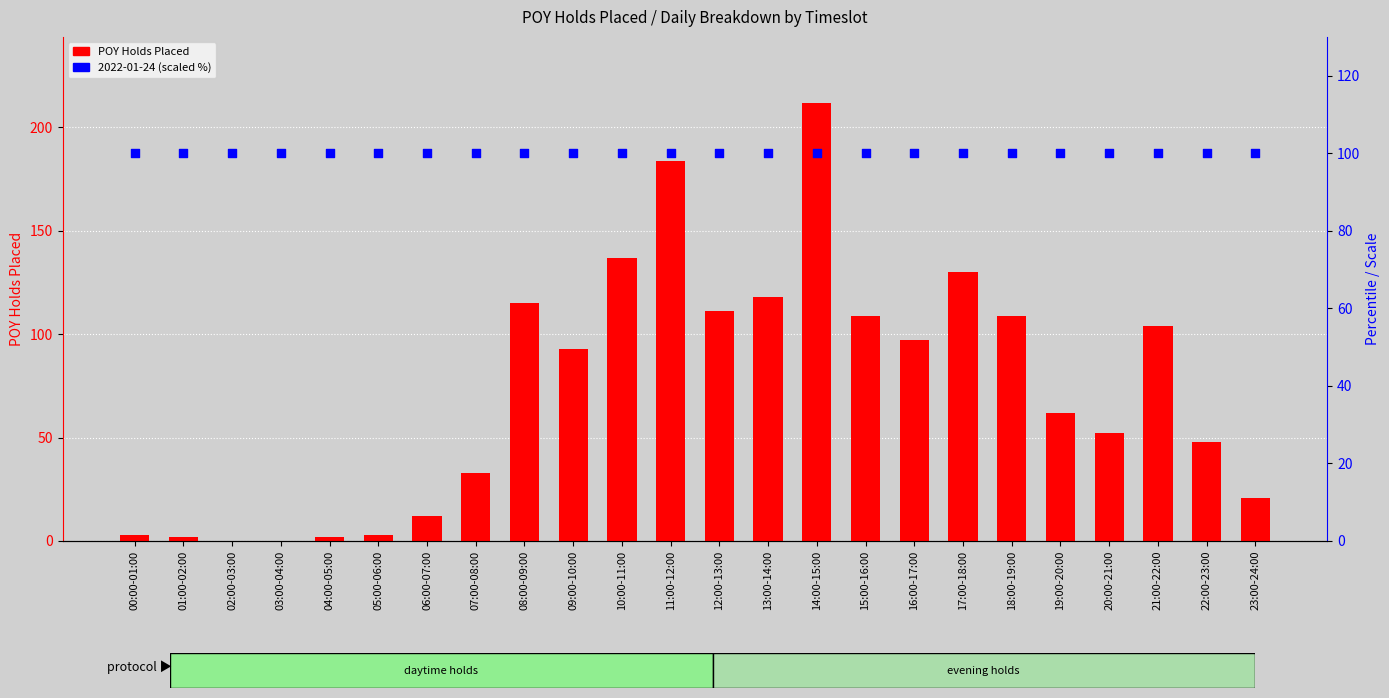

What are all the series names shown in the legend?

POY Holds Placed, 2022-01-24 (scaled %)